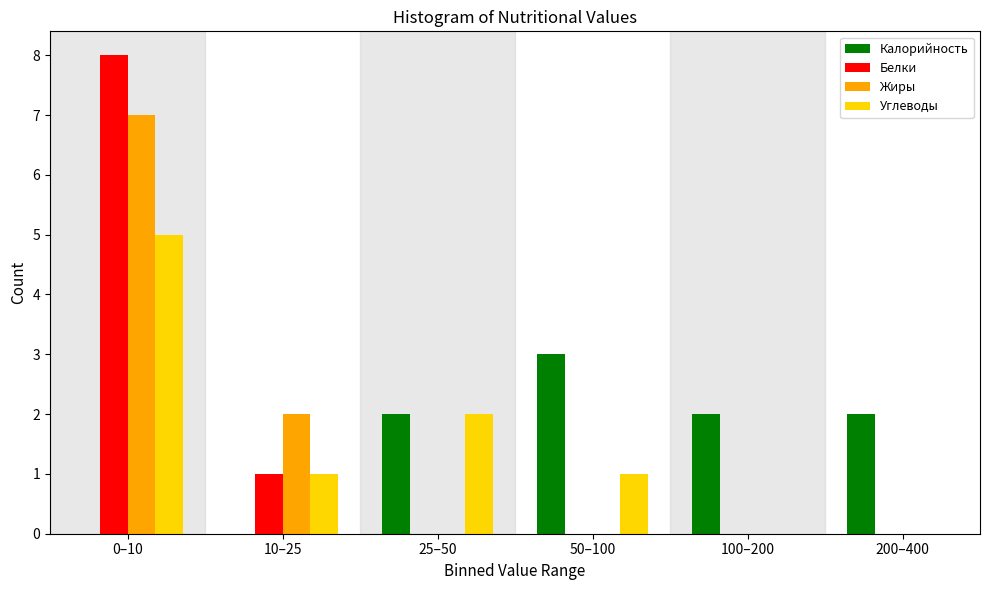

Reading left to right, list all the values displayed in this chart.

Калорийность: 0–10=0	10–25=0	25–50=2	50–100=3	100–200=2	200–400=2
Белки: 0–10=8	10–25=1	25–50=0	50–100=0	100–200=0	200–400=0
Жиры: 0–10=7	10–25=2	25–50=0	50–100=0	100–200=0	200–400=0
Углеводы: 0–10=5	10–25=1	25–50=2	50–100=1	100–200=0	200–400=0